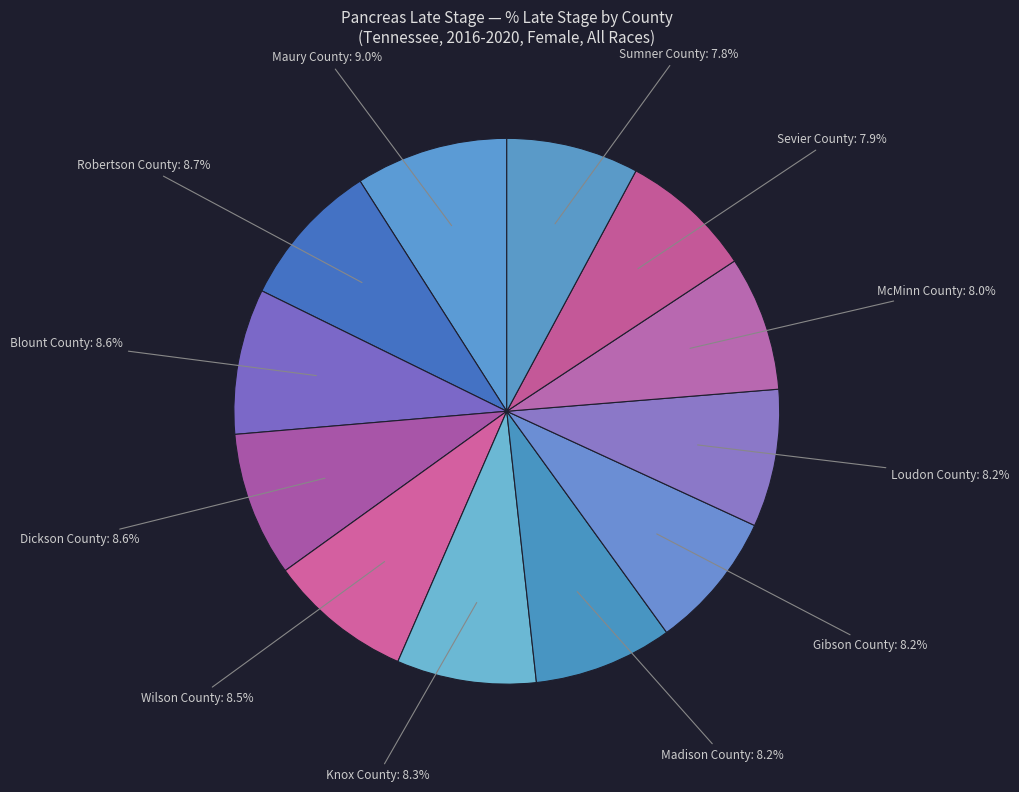

Is there a majority slice in this chart?

No